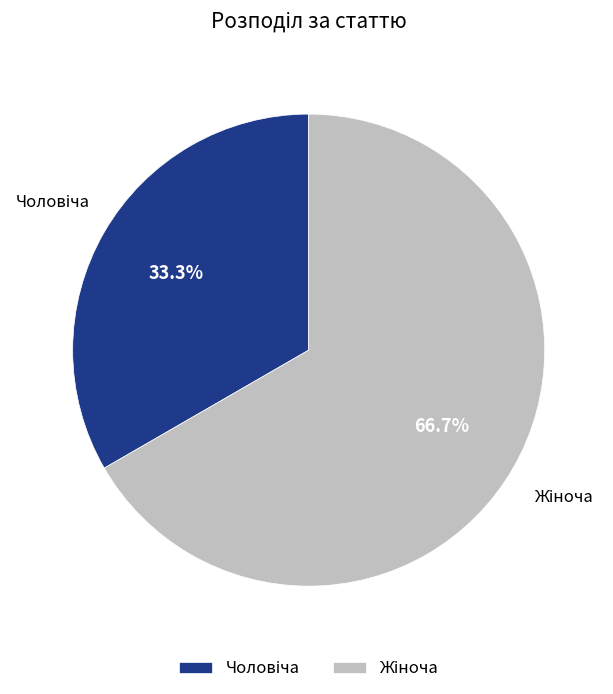

Is there any slice that represents more than half of the pie?

Yes